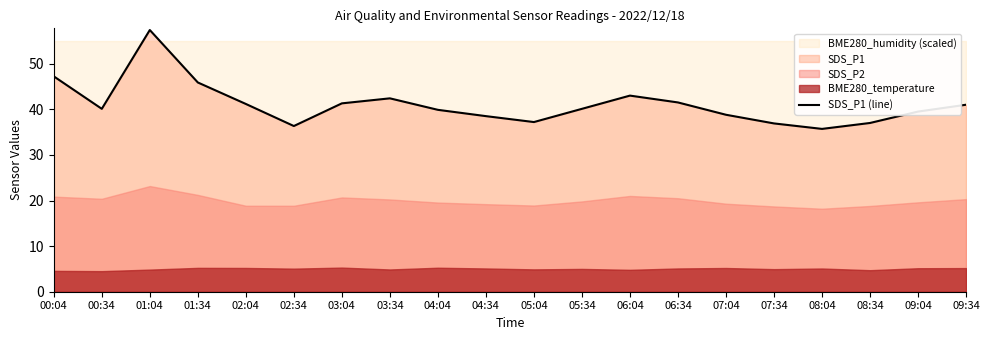

What is the greatest value displayed?

57.4